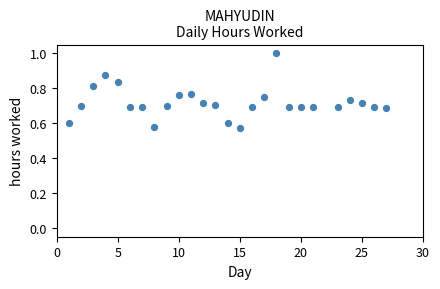

What is the range of X values (max minus min)?

26.0